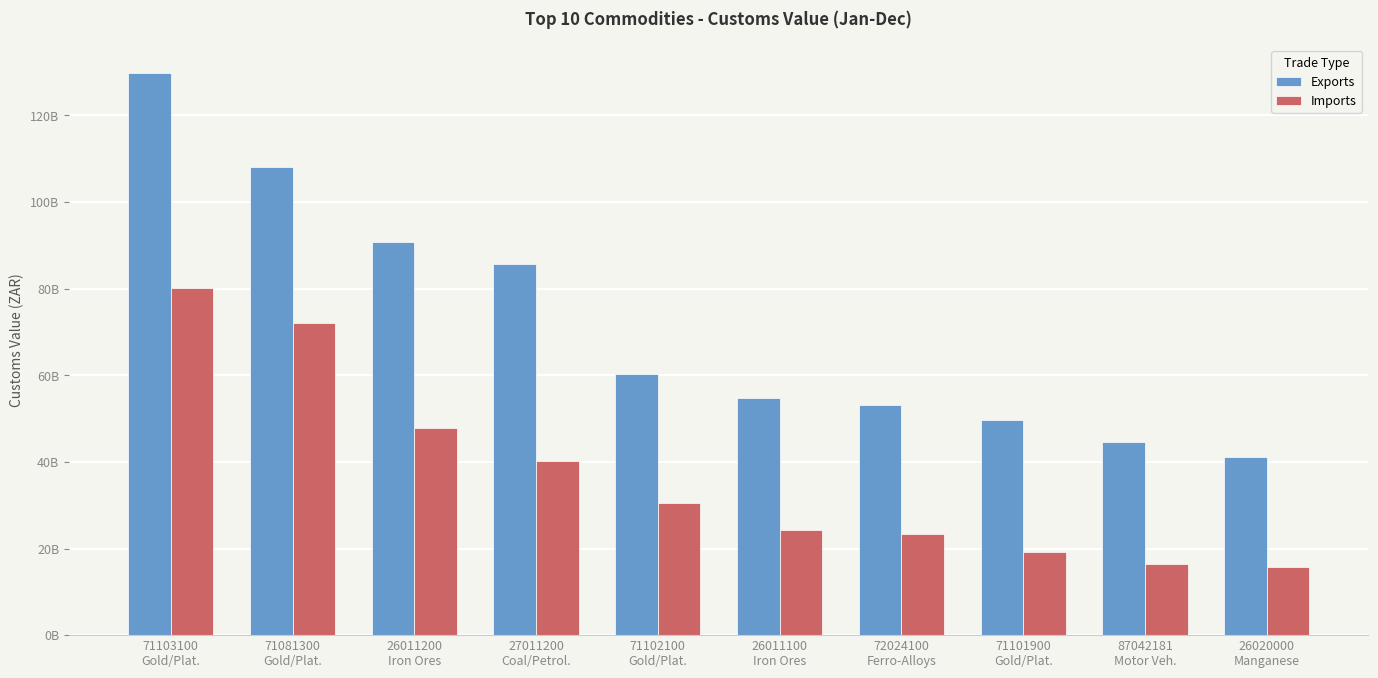

Read the Imports value at 26020000
Manganese.

15648385227